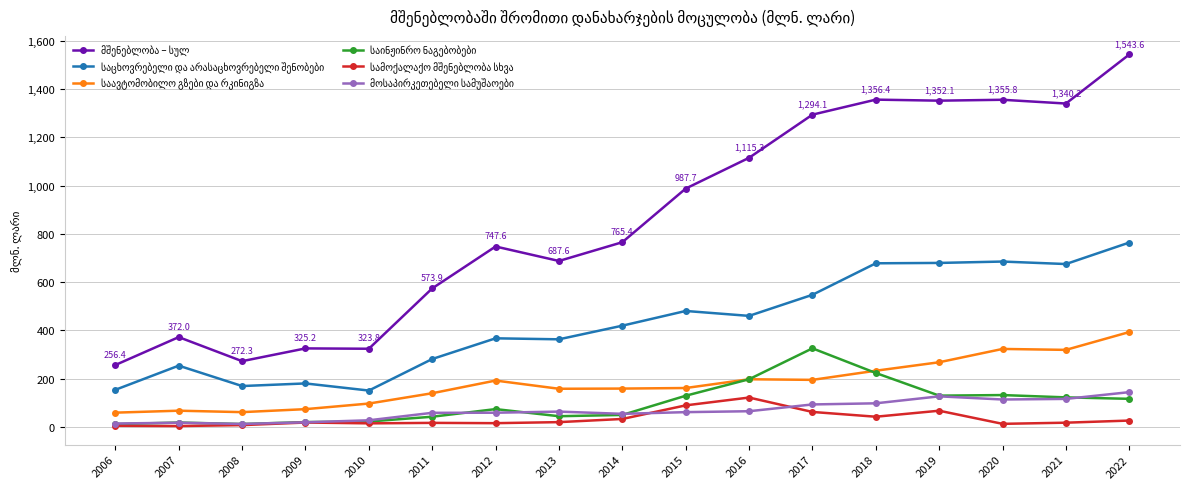

At which category is the sum across all series the highest?

2022